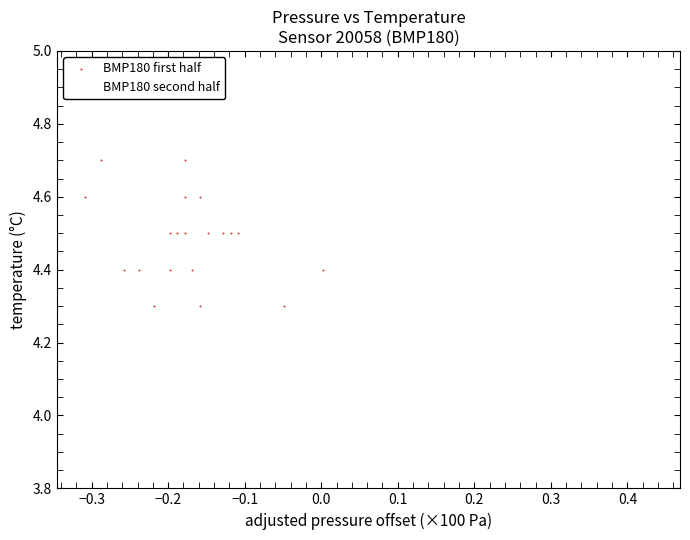

Which series contains the highest Y value?

BMP180 first half